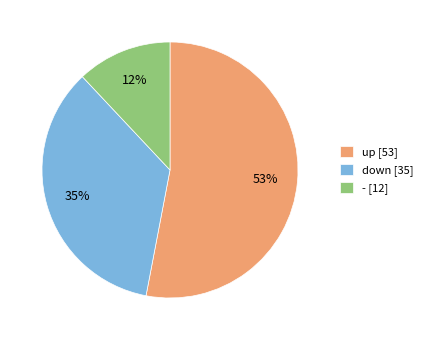

Is - the majority of the pie?

No